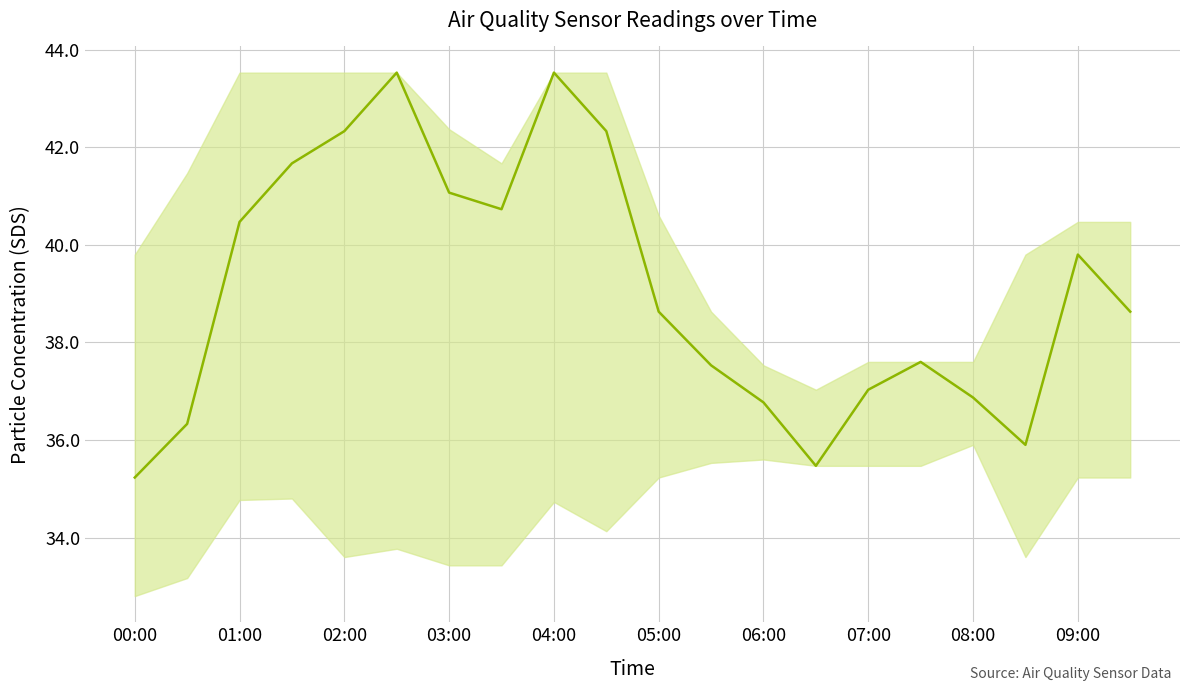

What is the smallest value displayed?

35.2